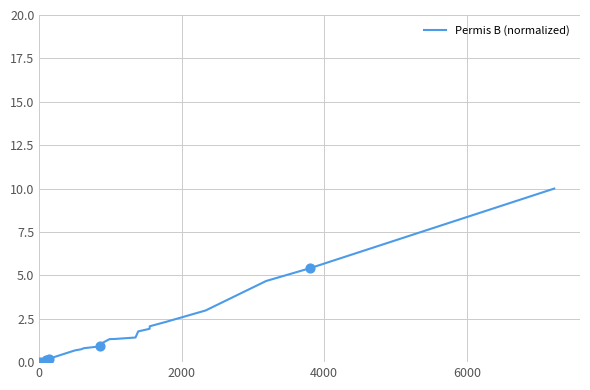

What is the greatest value displayed?

10.0